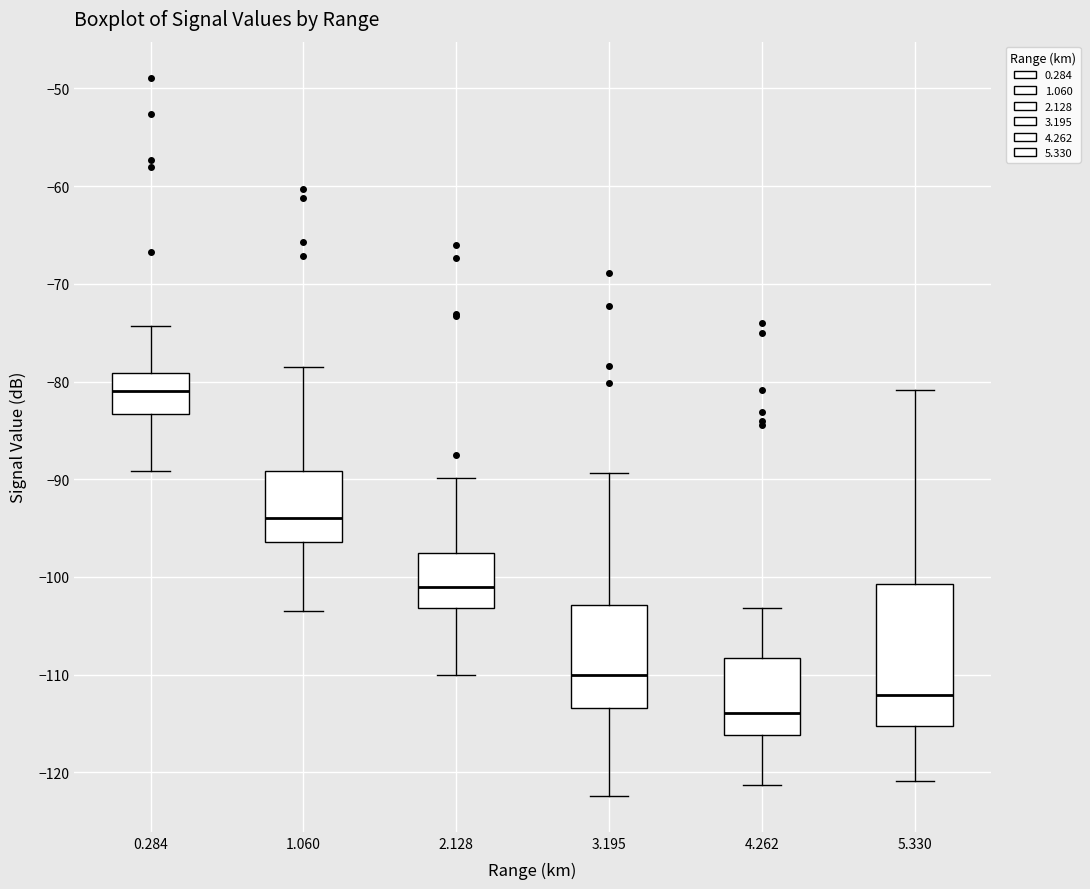

Where does the upper whisker of the box at x = 2.128 end on the y-axis? The values are not printed on the chart, so give them approximately, as read against the axis.

-90